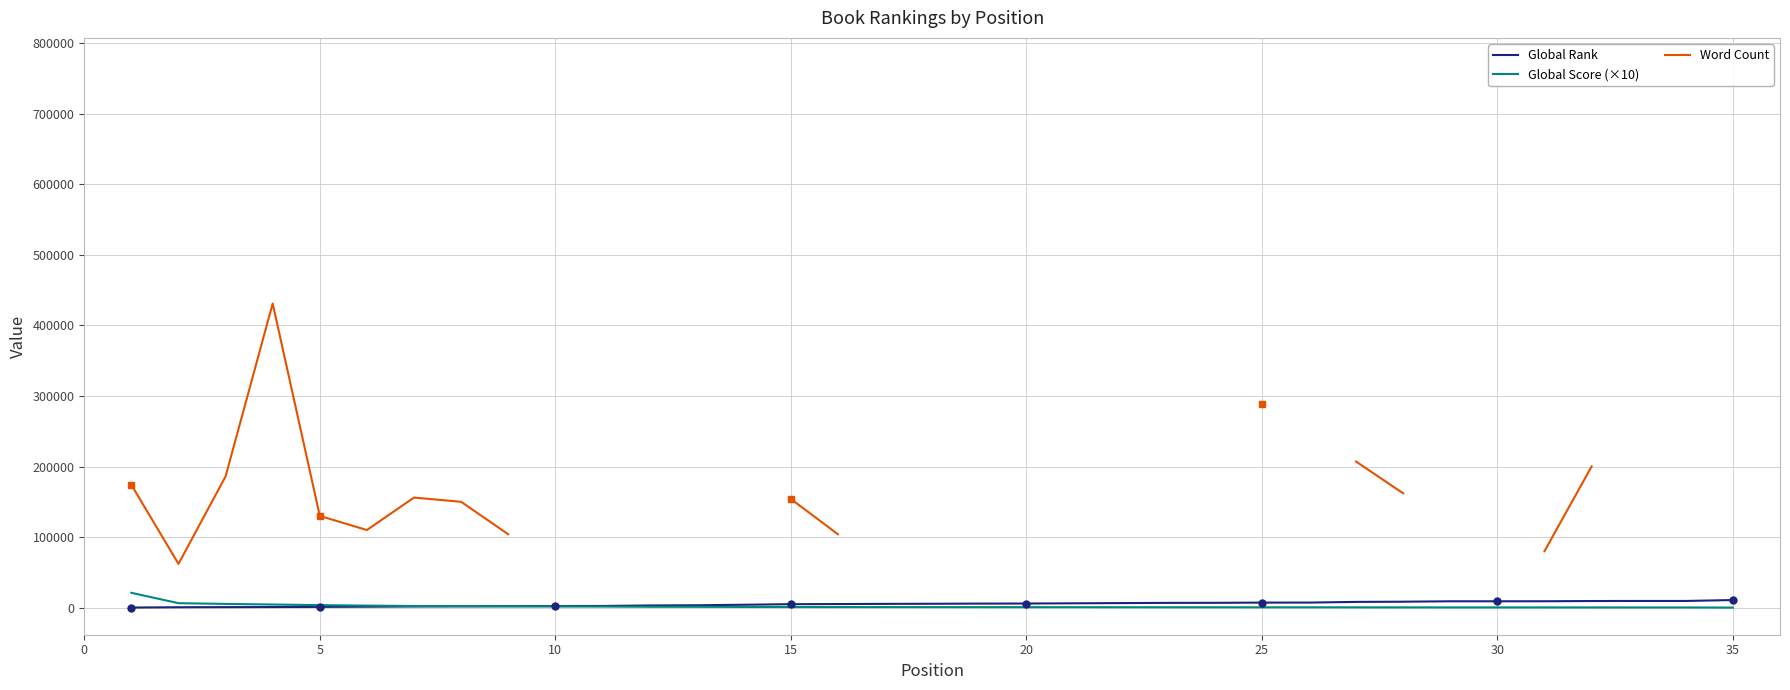

Which series ends up on top after the final intersection of Global Score (×10) and Global Rank?

Global Rank